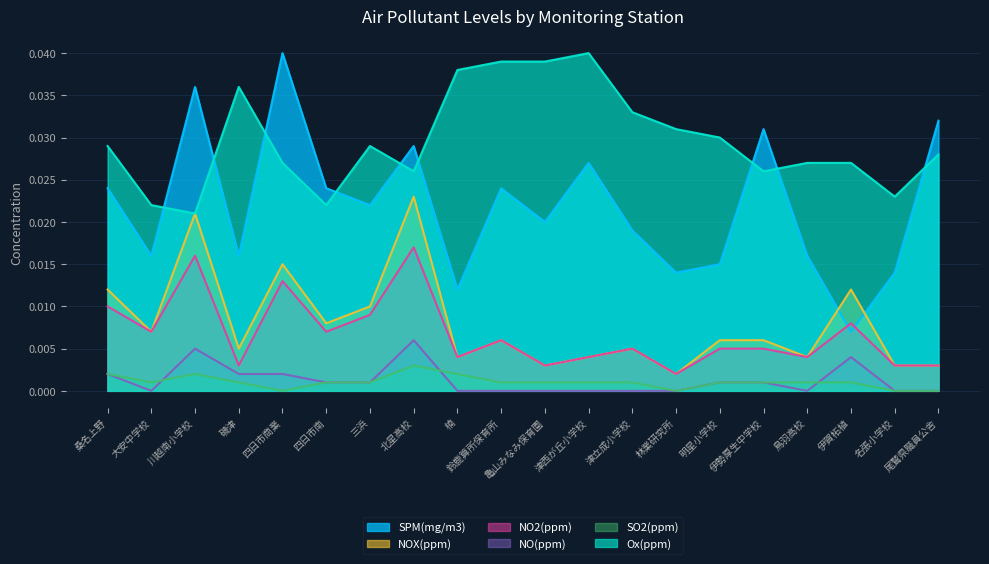

Is it true that Ox(ppm) equals 0.0 at 名張小学校?

False